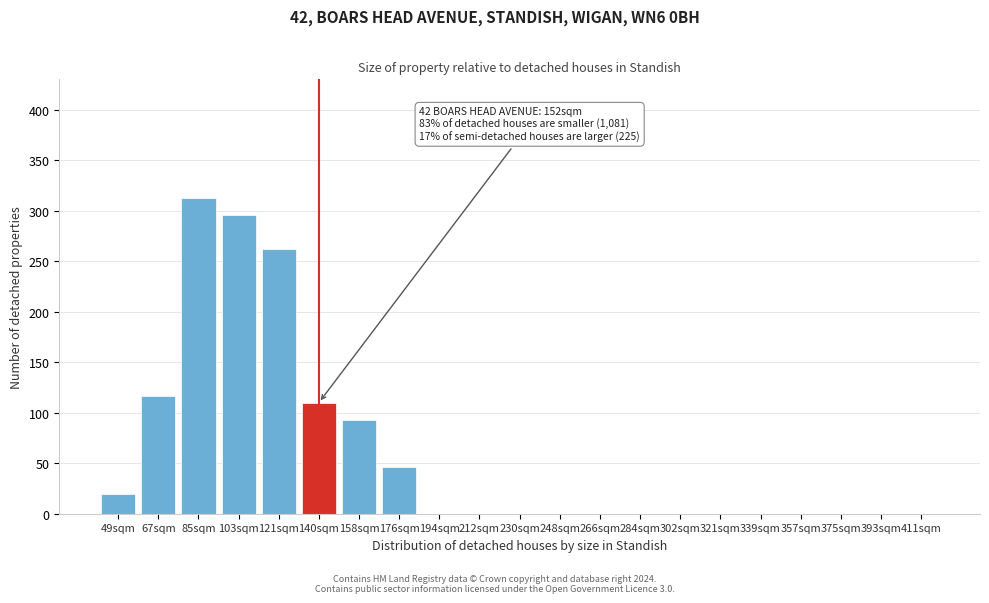

Reading left to right, extract all data points from this chart.

49sqm=20	67sqm=117	85sqm=313	103sqm=296	121sqm=262	140sqm=110	158sqm=93	176sqm=46	194sqm=0	212sqm=0	230sqm=0	248sqm=0	266sqm=0	284sqm=0	302sqm=0	321sqm=0	339sqm=0	357sqm=0	375sqm=0	393sqm=0	411sqm=0